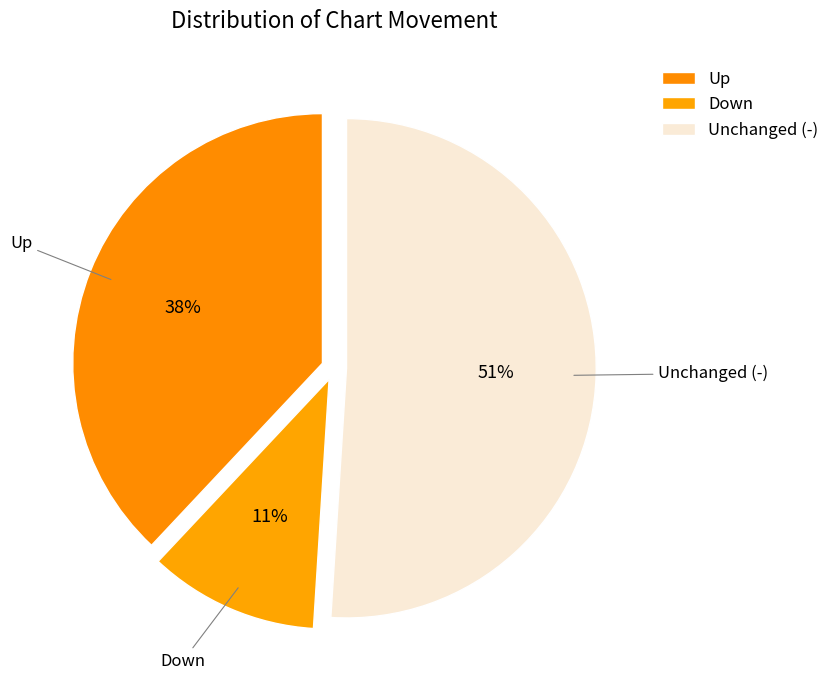

Count the number of slices in the pie.

3